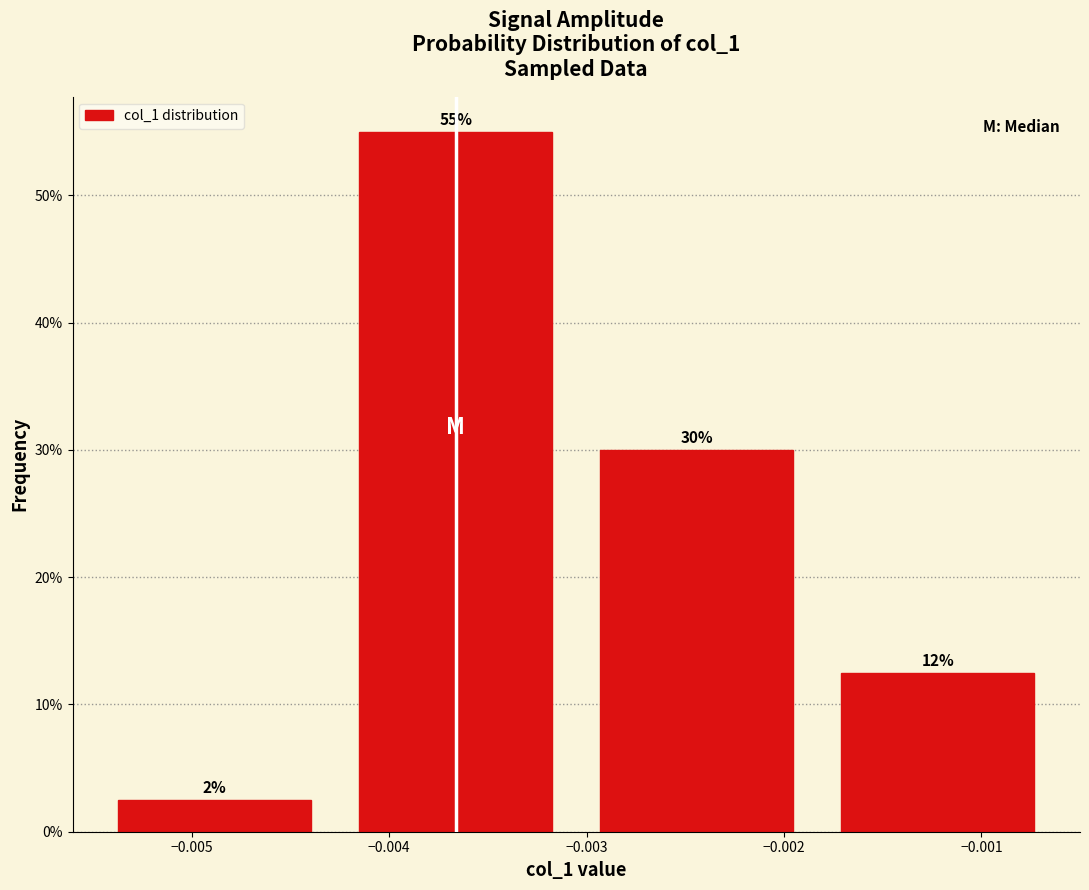

True or false: the data shows 43.0 at −0.002.

False